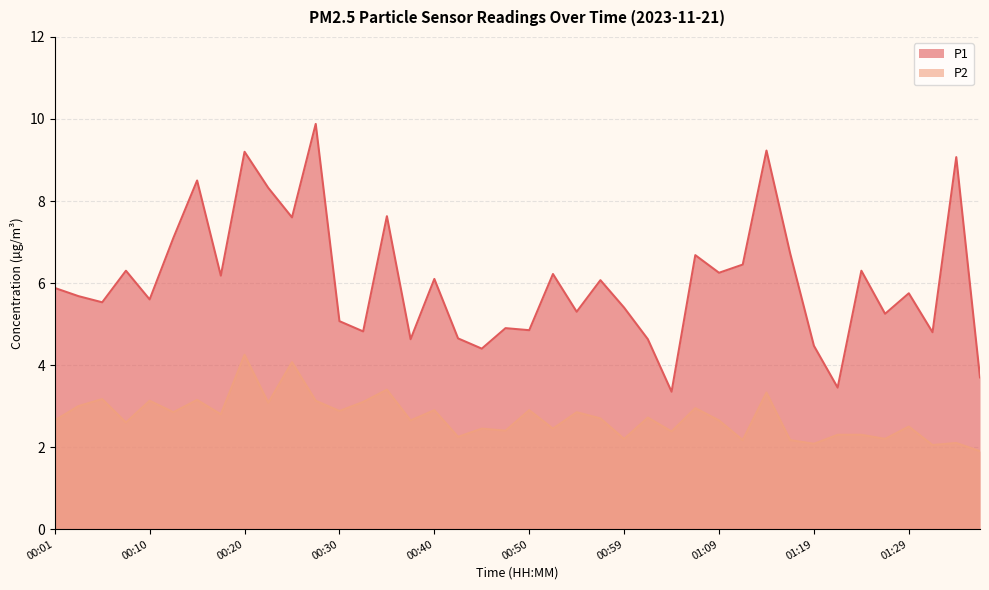

How many lines are shown in the chart?

2